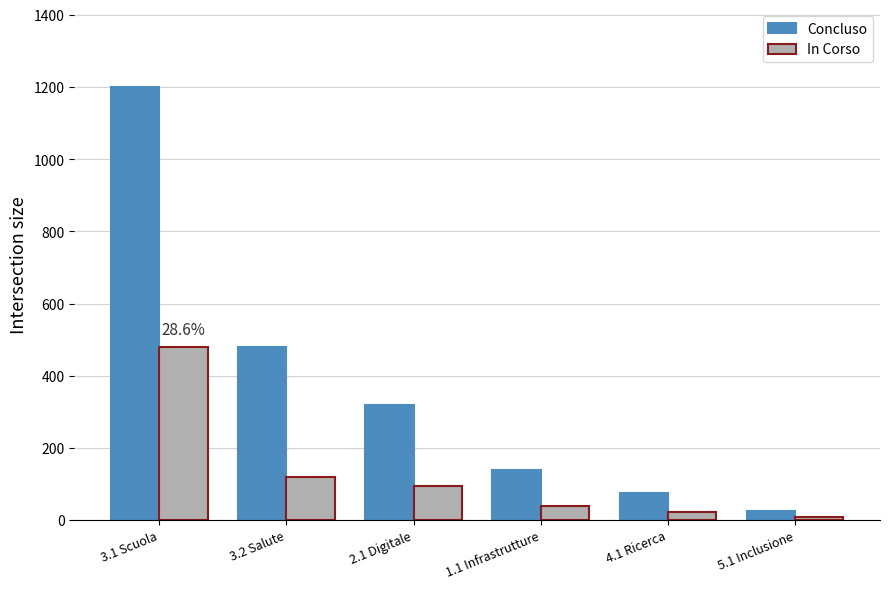

What is the difference between the Concluso values at 3.2 Salute and 5.1 Inclusione?

455